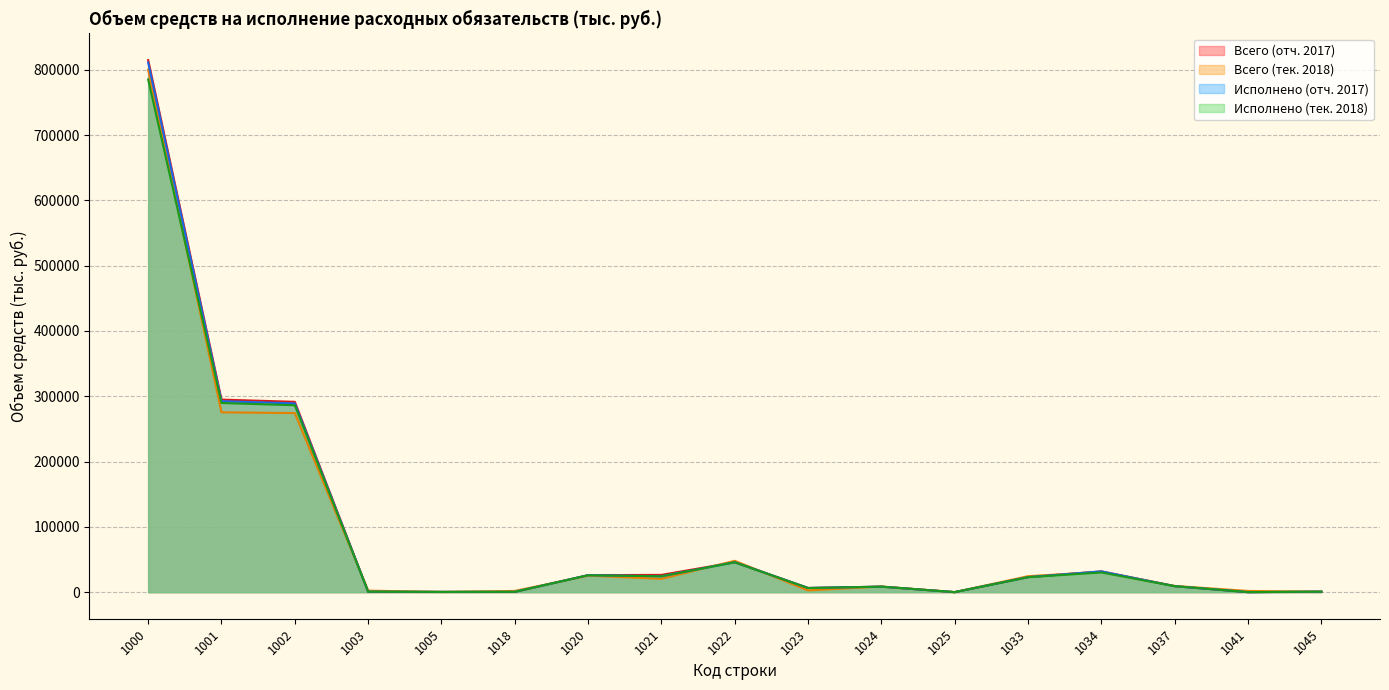

Rank the series by their average value, from lowest to highest.

Всего (тек. 2018), Исполнено (тек. 2018), Исполнено (отч. 2017), Всего (отч. 2017)